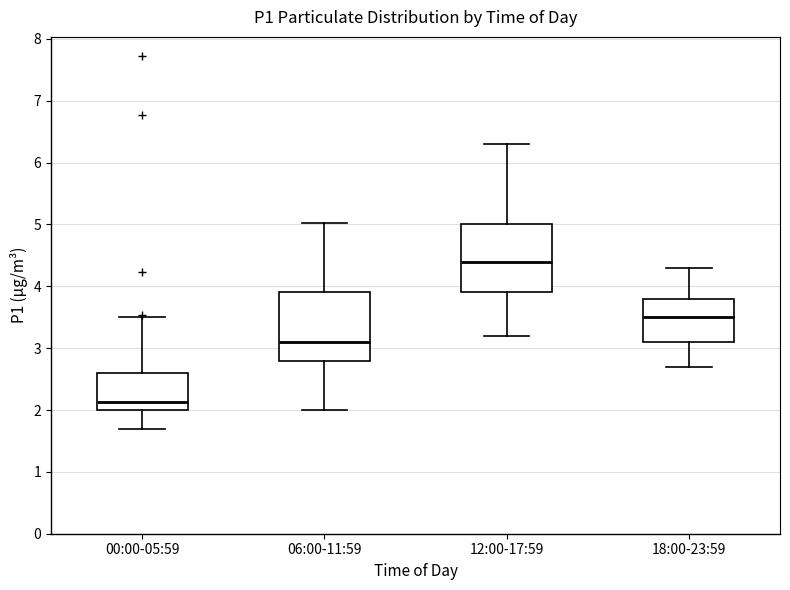

Reading left to right, read every box against the y-axis: the position of its median line, the range the box covers, and the ends of its whiskers. The values are not printed on the chart, so give them approximately, as read against the axis.

00:00-05:59: median 2.1, box 2.0 to 2.6, whiskers 1.7 to 3.5
06:00-11:59: median 3.1, box 2.8 to 3.9, whiskers 2.0 to 5.0
12:00-17:59: median 4.4, box 3.9 to 5.0, whiskers 3.2 to 6.3
18:00-23:59: median 3.5, box 3.1 to 3.8, whiskers 2.7 to 4.3